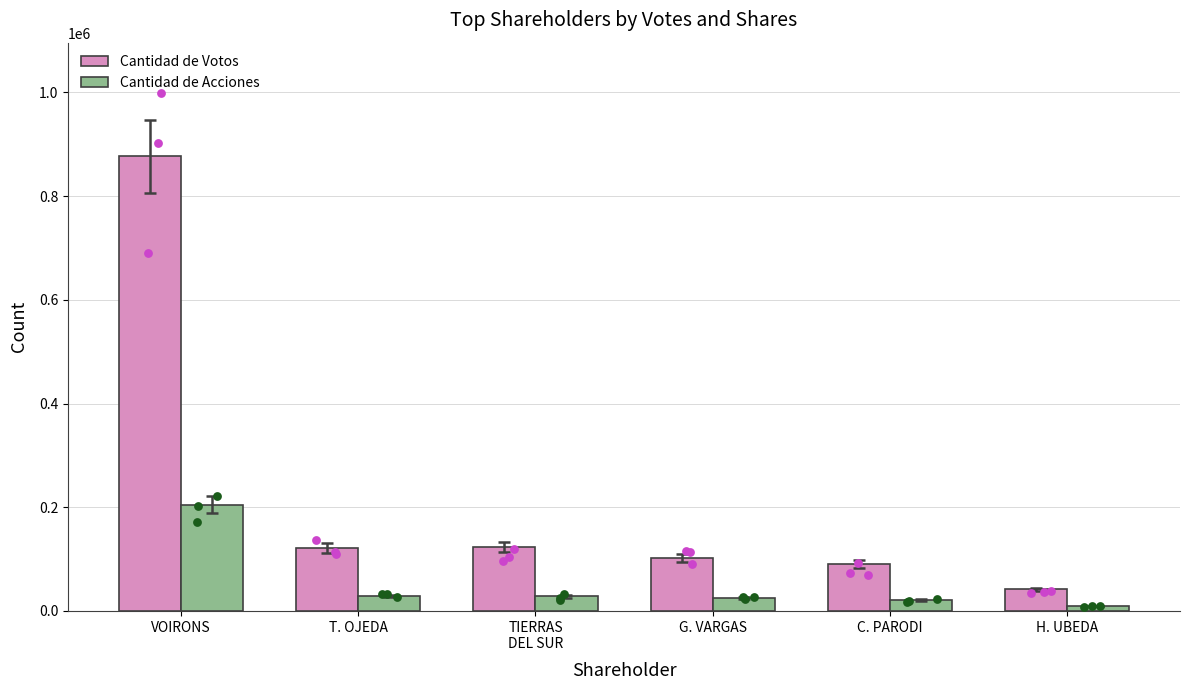

At how many categories does at least one series exceed 404881?

1